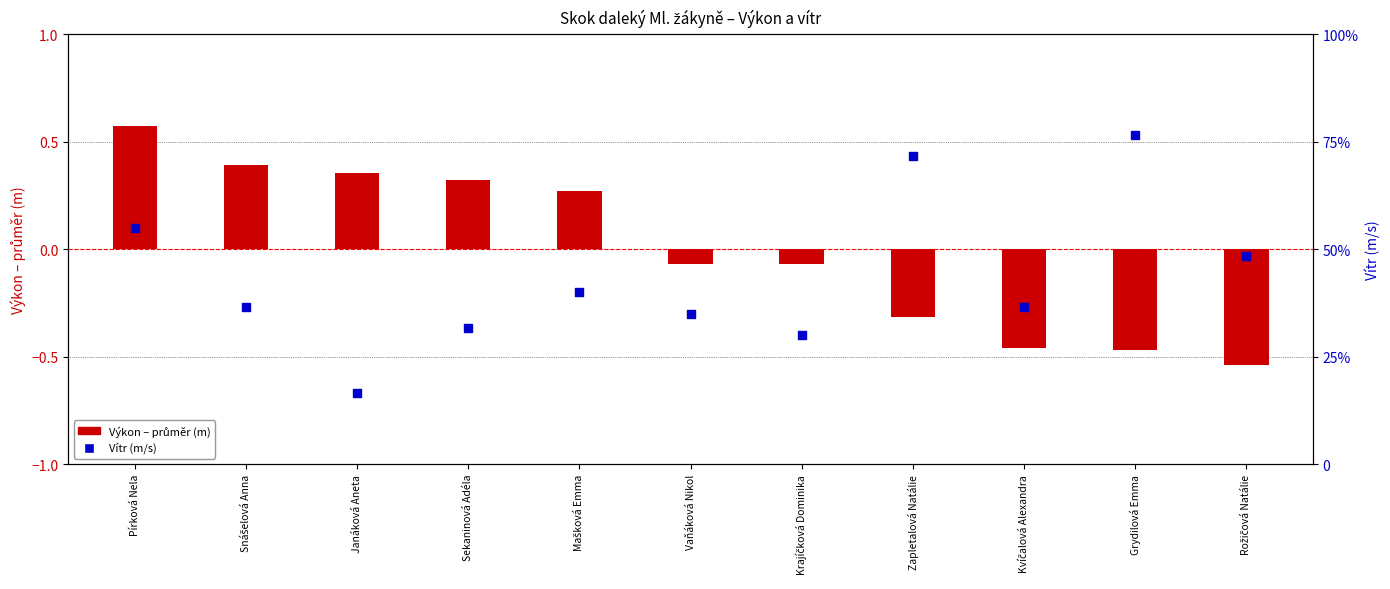

At how many categories does at least one series exceed 3?

3